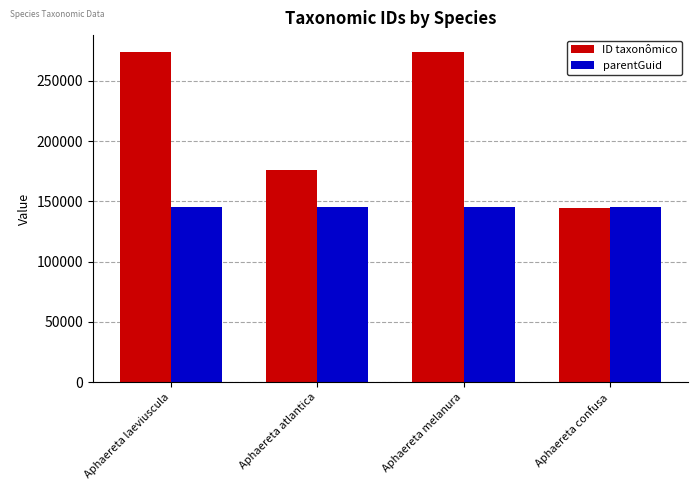

Which series has the largest range (max minus min)?

ID taxonômico